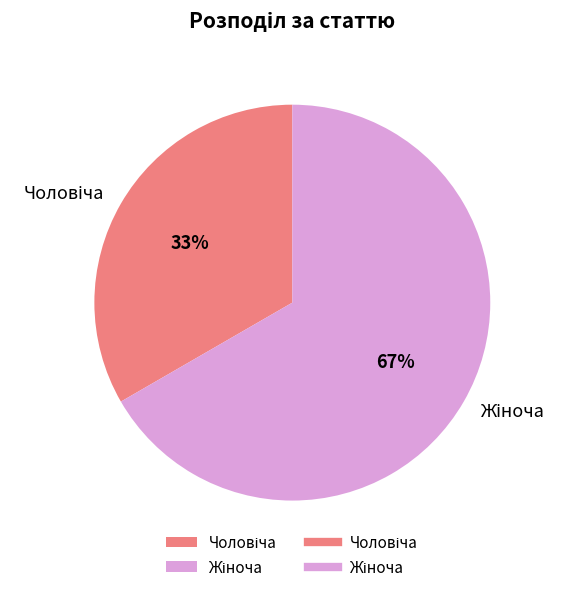

Does any single category account for the majority?

Yes